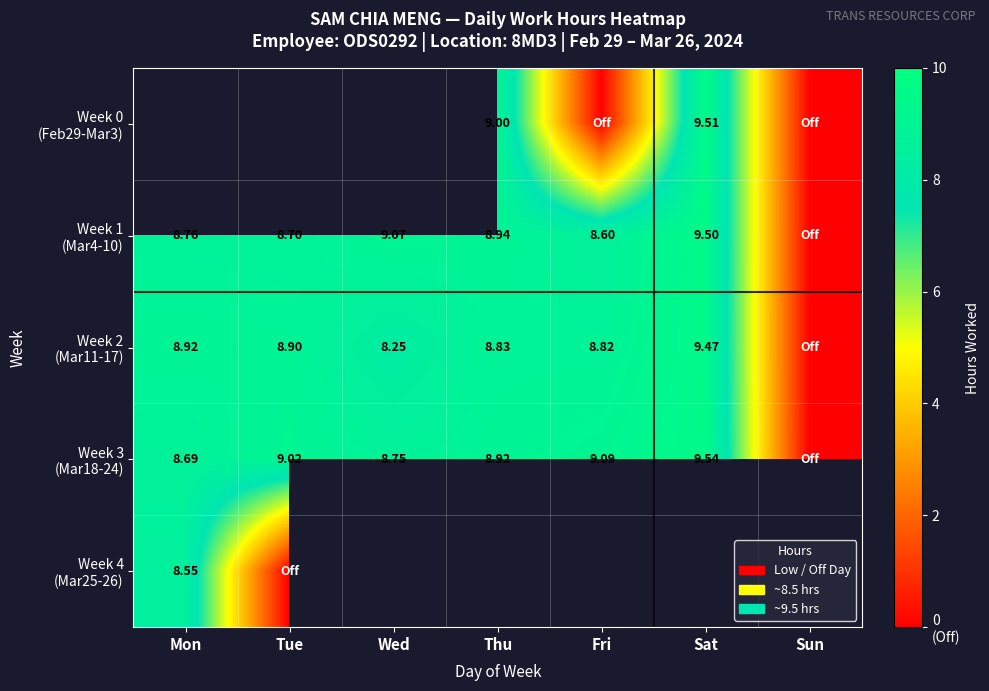

How many data points in Week 2 (Mar11-17) are above 8?

6